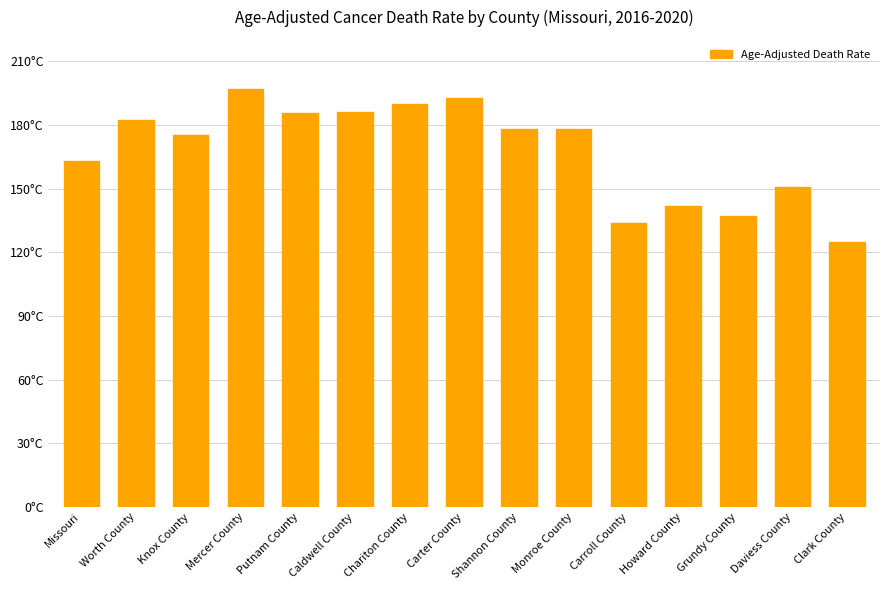

The chart shows a value of 185.4 at Putnam County. True or false?

True